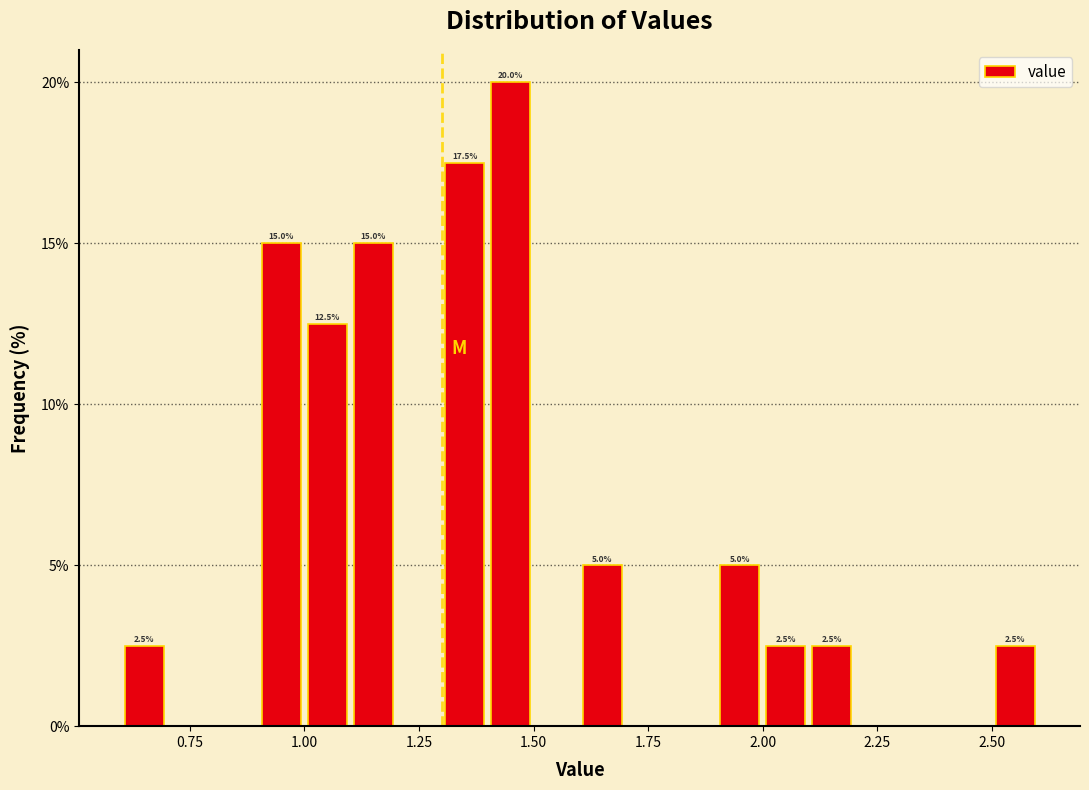

Around what value on the x-axis is the tallest bar? Give the approximate position of its centre, as read against the axis.

1.45